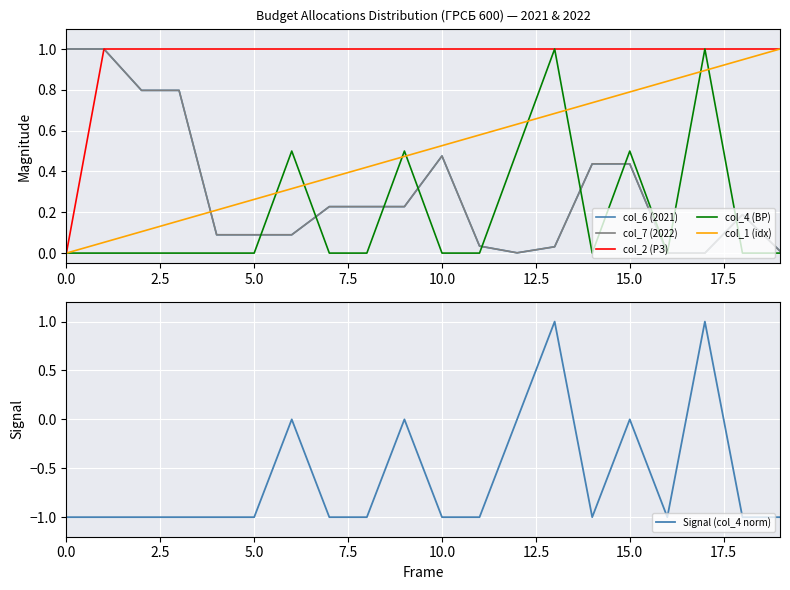

True or false: col_2 (РЗ) has a value of 1.0 at 13.

True